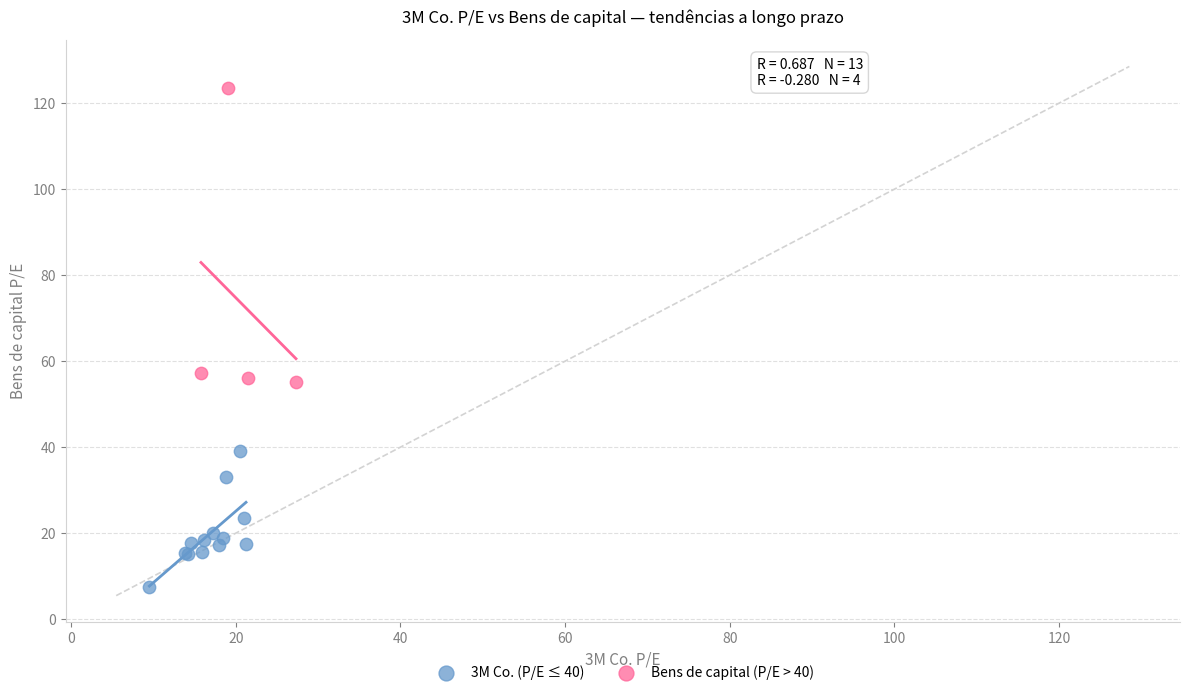

Which series has the widest spread of Y values?

Bens de capital (P/E > 40)